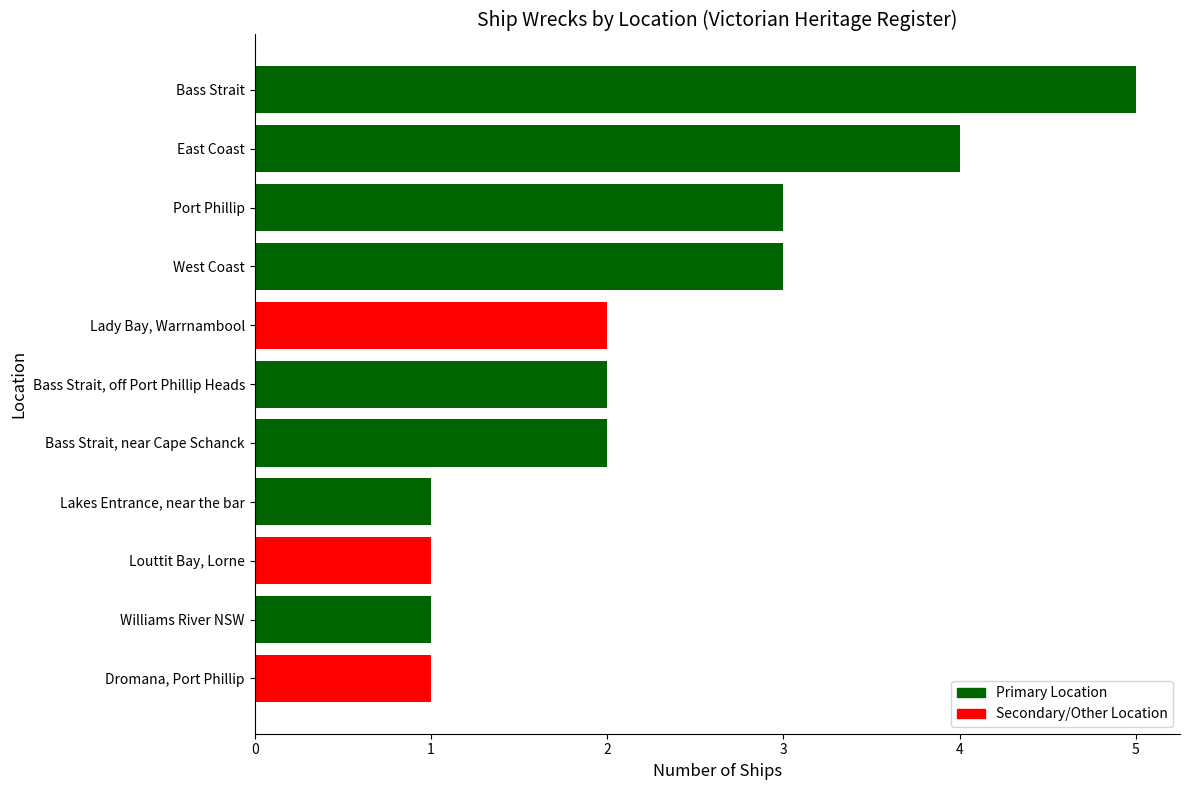

What is the difference between the maximum and minimum values?

4